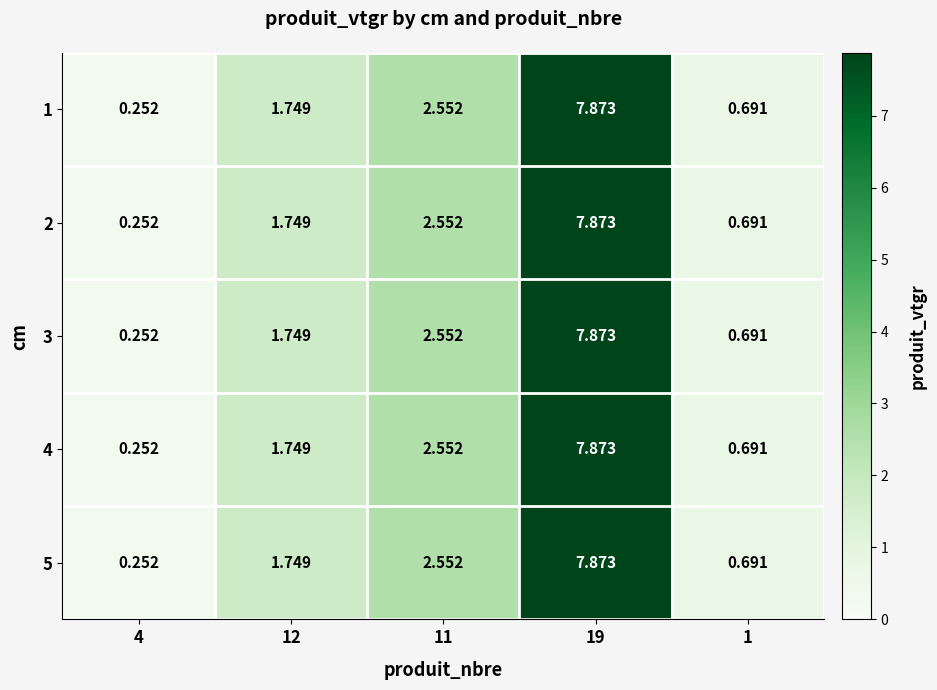

Is the value of 3 at 12 greater than the value of 2 at 19?

No